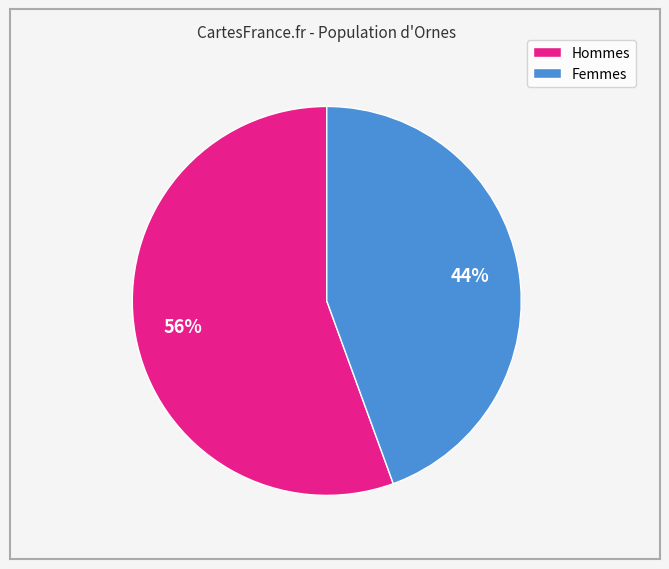

To the nearest percent, what is the average slice percentage?

50%